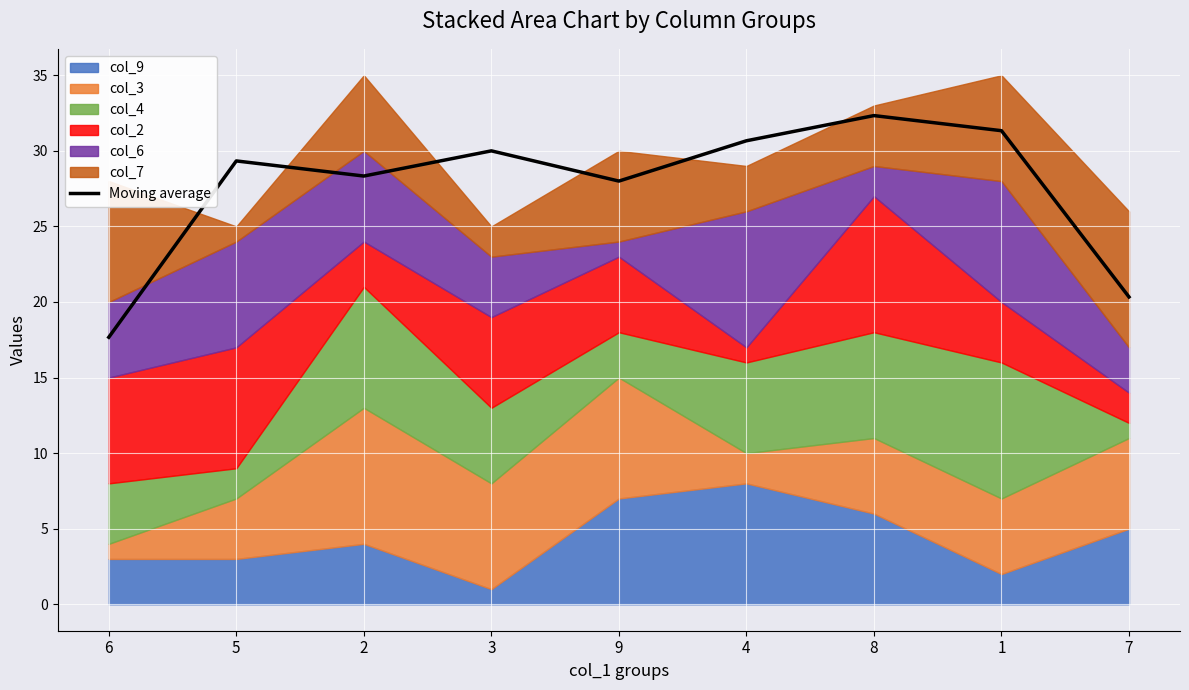

How many data points are less than 29?

4